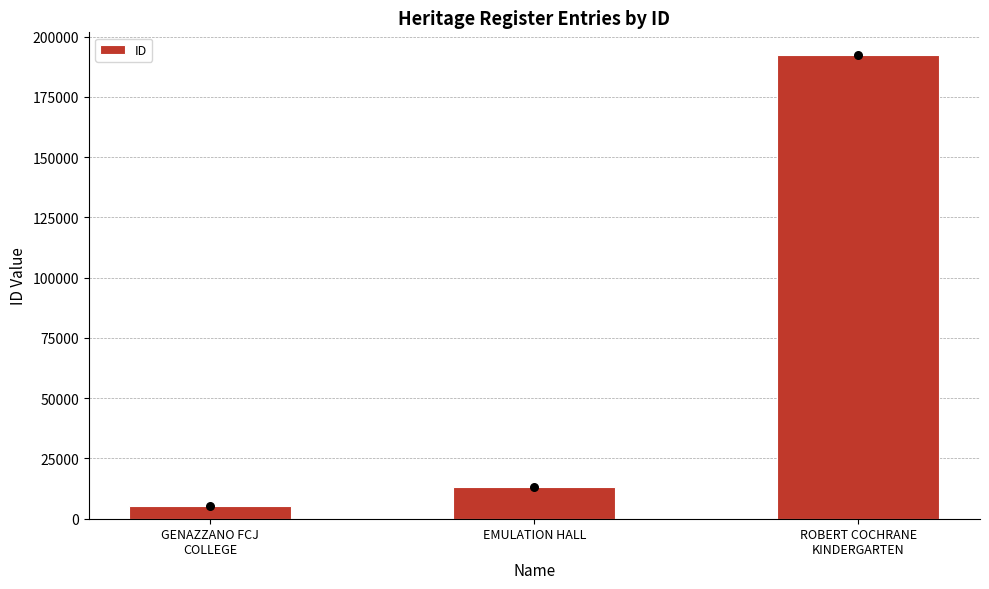

What is the change in value from GENAZZANO FCJ
COLLEGE to ROBERT COCHRANE
KINDERGARTEN?

+186723